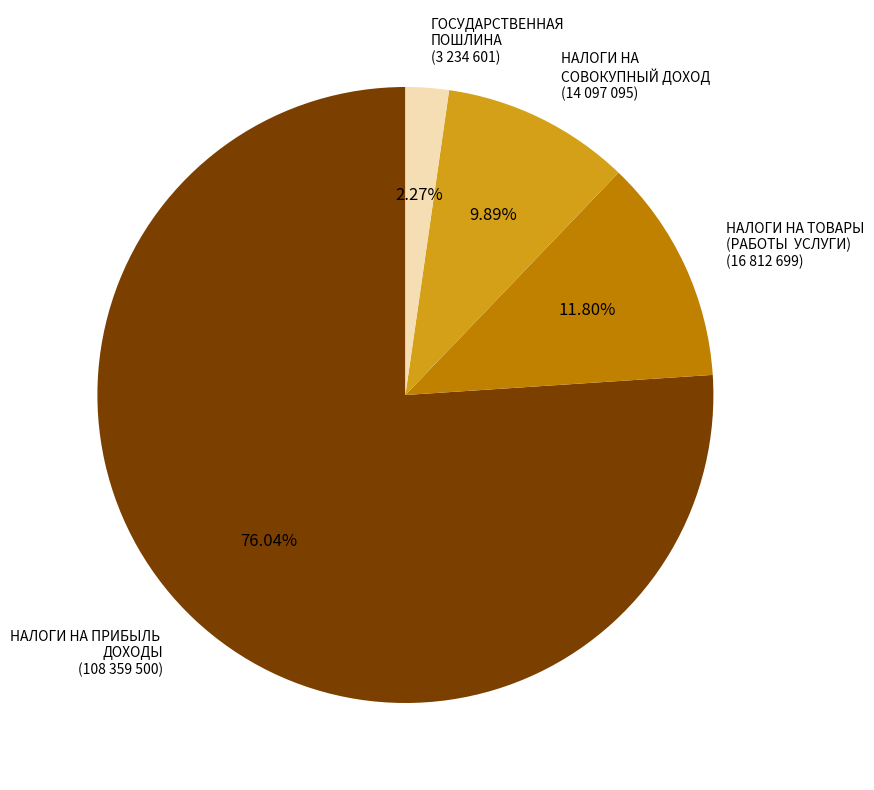

Do НАЛОГИ НА ТОВАРЫ (РАБОТЫ УСЛУГИ) (16 812 699) and НАЛОГИ НА ПРИБЫЛЬ ДОХОДЫ (108 359 500) together represent more than half of the pie?

Yes